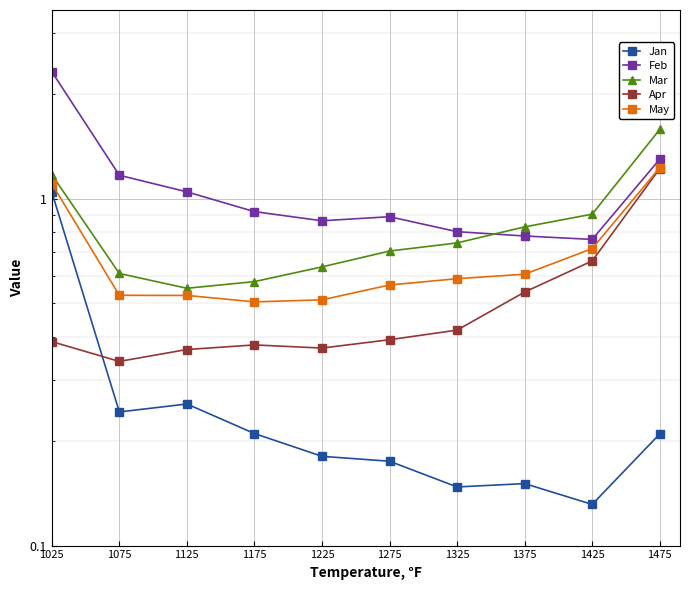

What is the sum of the Mar values at 1275 and 1175?

1.3